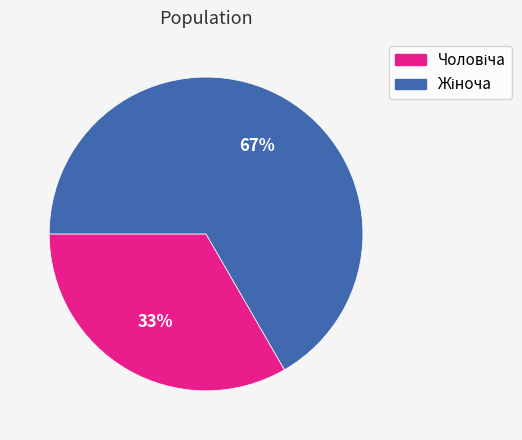

Is there any slice that represents more than half of the pie?

Yes